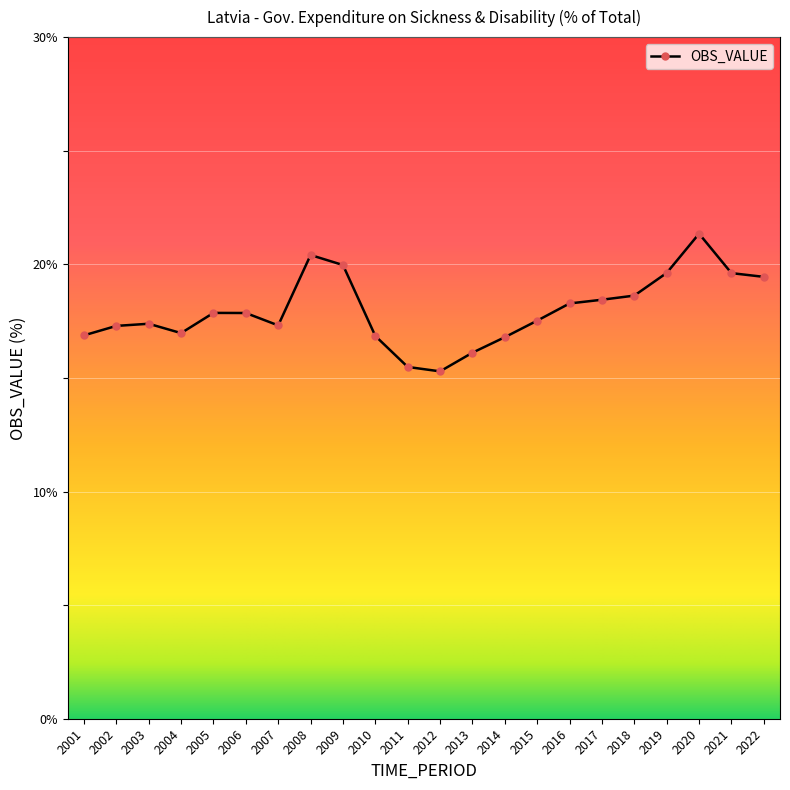

What is the change in value from 2002 to 2010?

-0.4